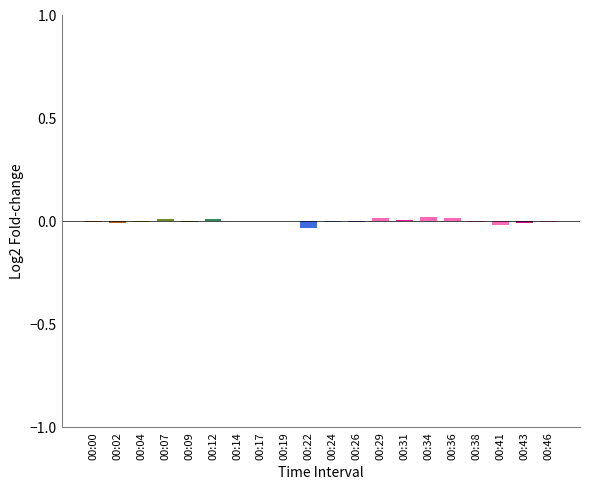

The chart shows a value of -0.0 at 00:14. True or false?

True